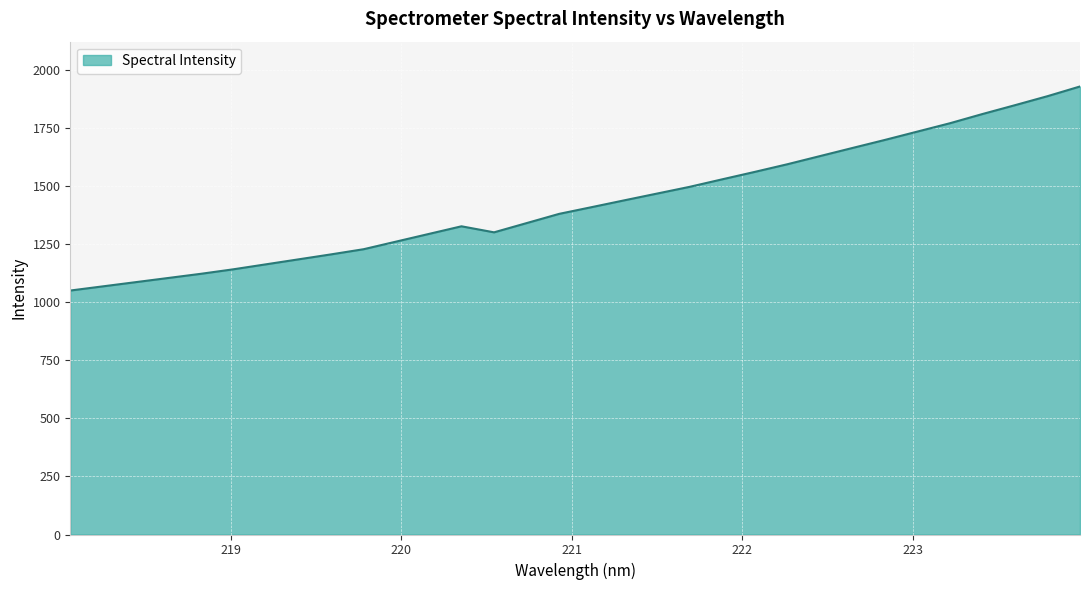

What is the difference between the maximum and minimum values?

879.2